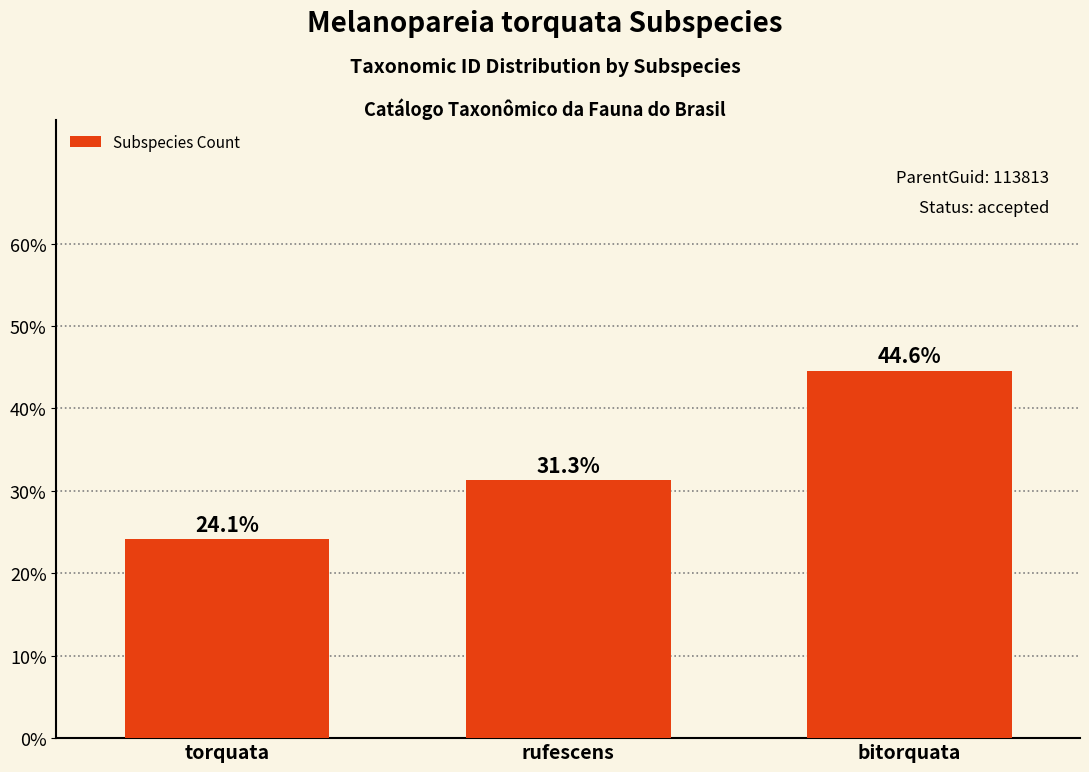

Reading left to right, what are all the values shown in this chart?

torquata=24.1	rufescens=31.3	bitorquata=44.6